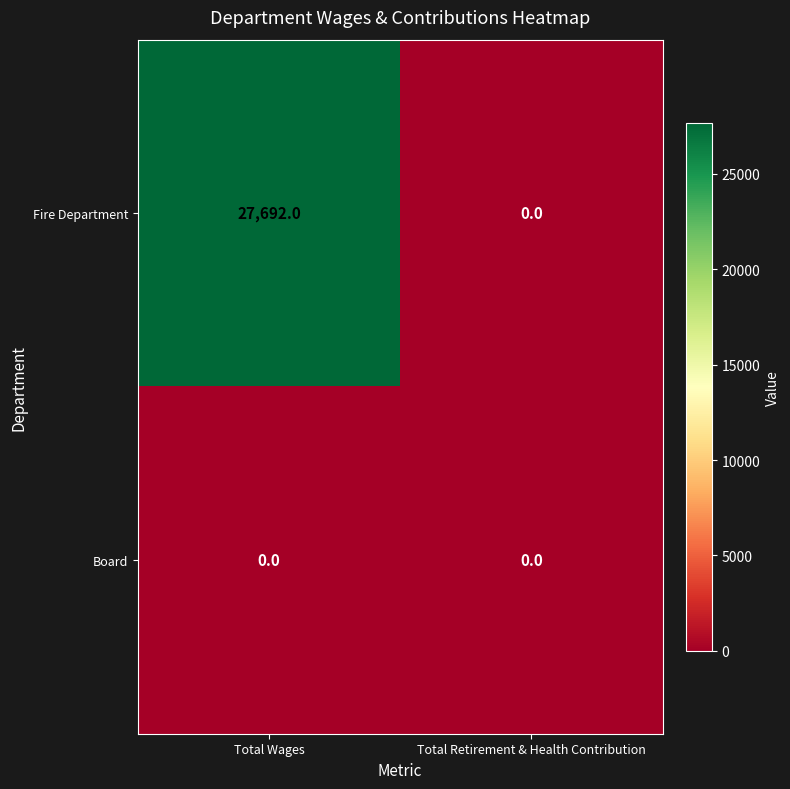

Which series has the largest range (max minus min)?

Fire Department